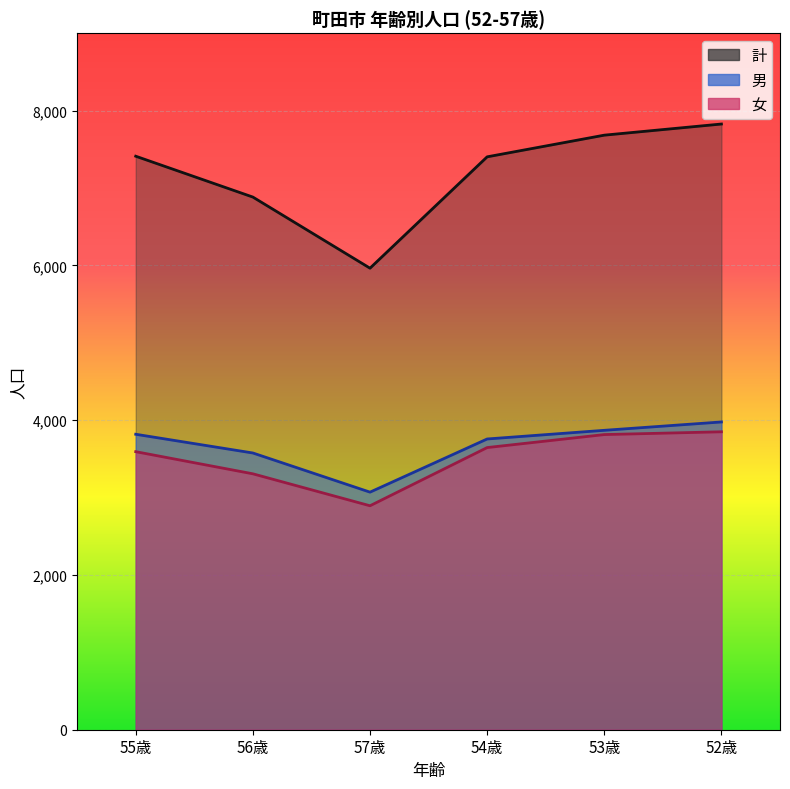

How many interior local valleys does the 女 series have?

1